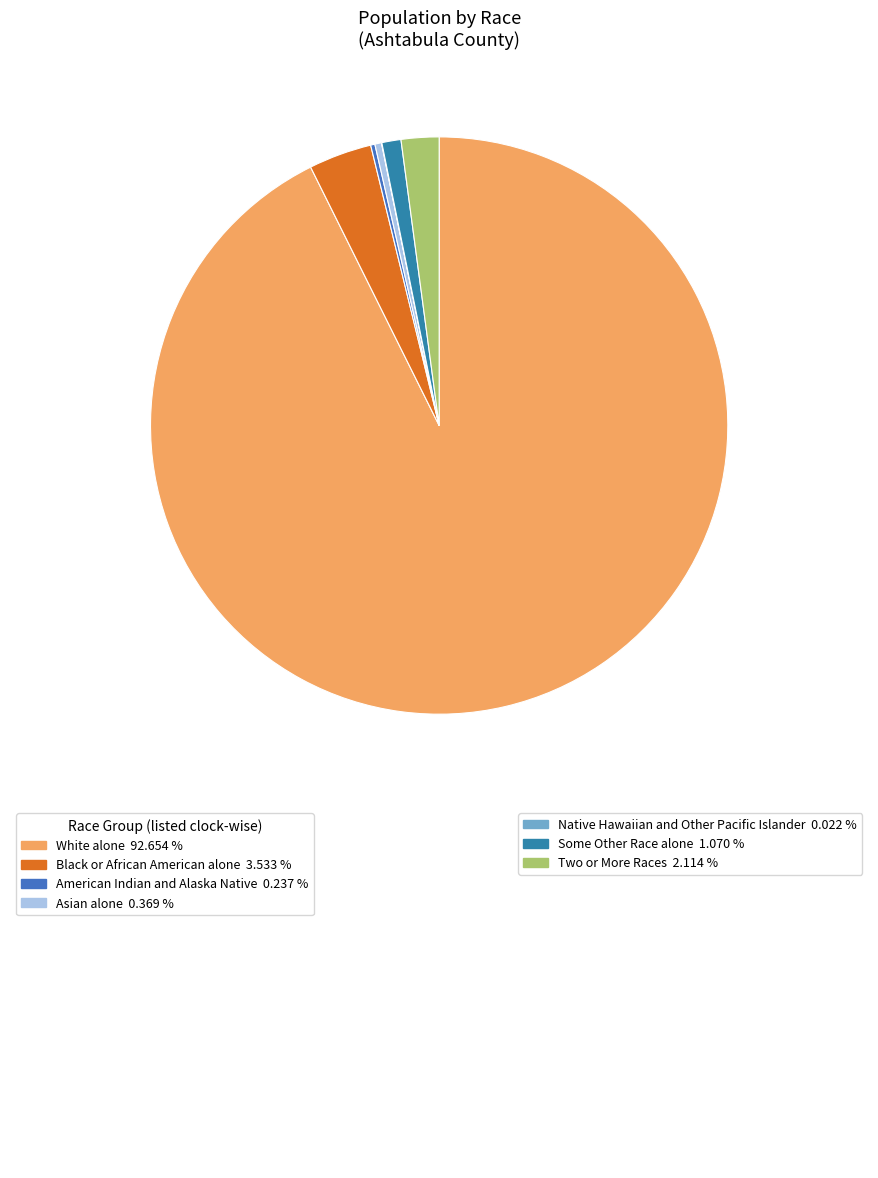

Rank the categories by value from lowest to highest.

Native Hawaiian and Other Pacific Islander, American Indian and Alaska Native, Asian alone, Some Other Race alone, Two or More Races, Black or African American alone, White alone